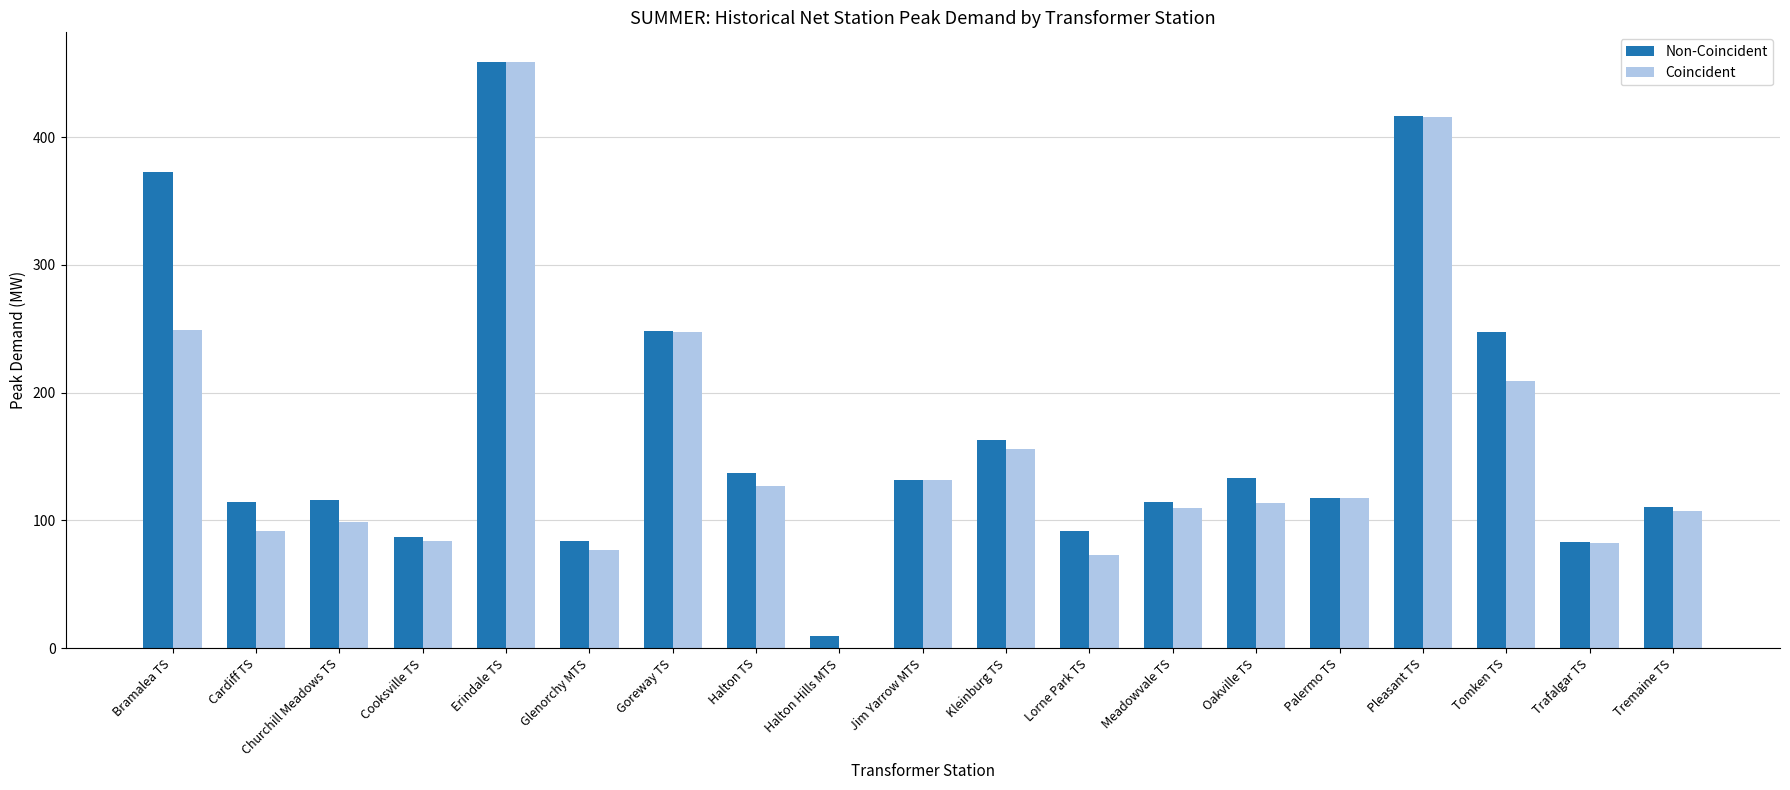

True or false: Non-Coincident has a value of 248.2 at Goreway TS.

True